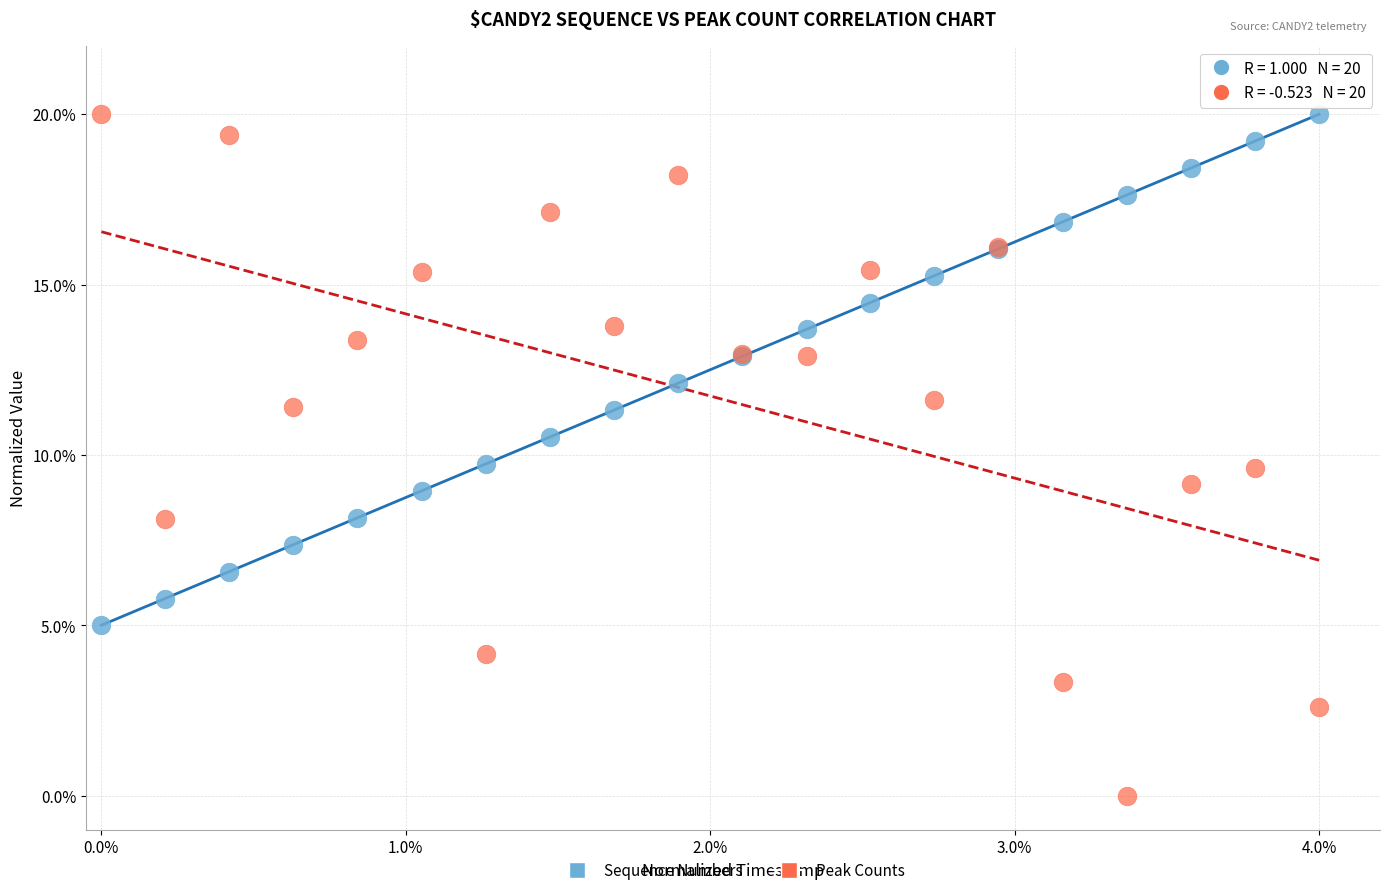

Which series reaches the minimum Y coordinate?

Peak Counts